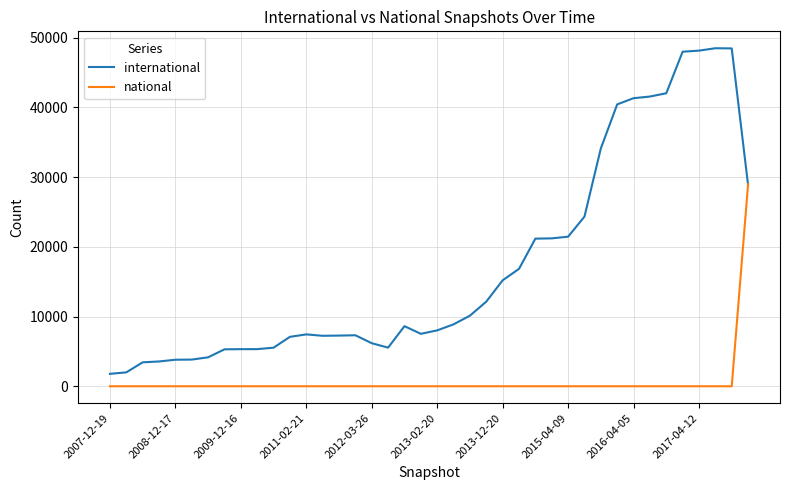

Does the chart display data point markers on the line(s)?

No